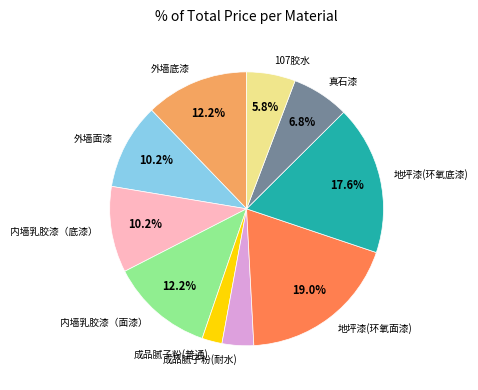

How many slices are in this pie chart?

10